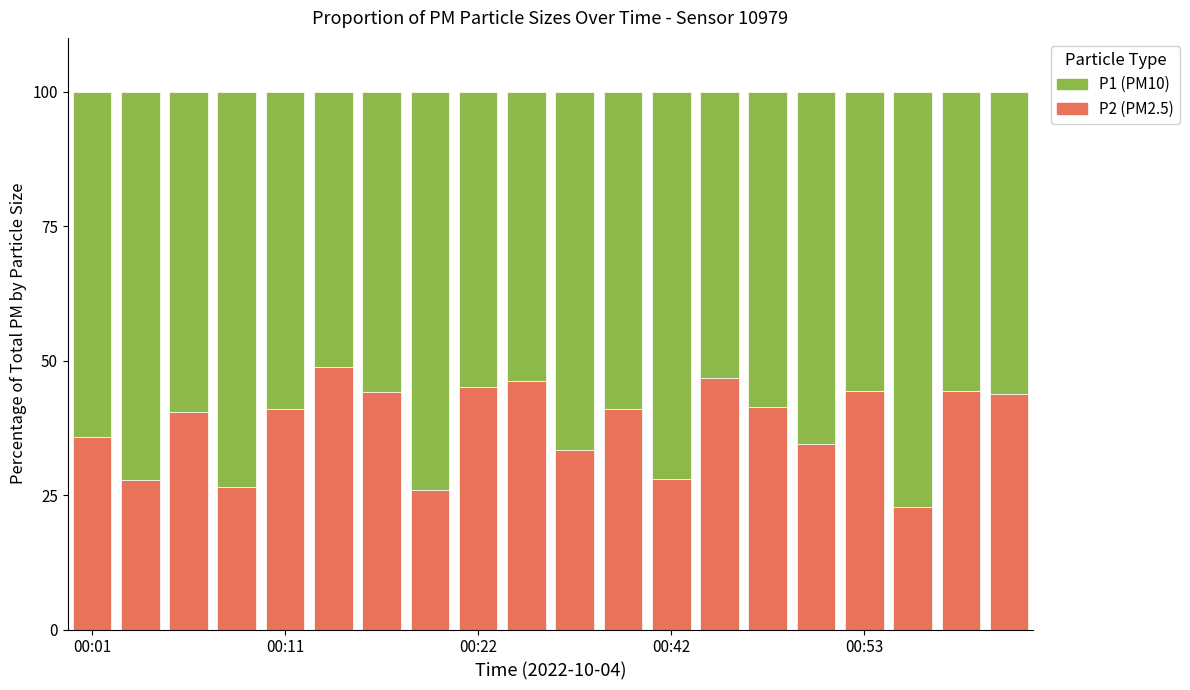

Is it true that P1 equals 51.2 at 5?

True